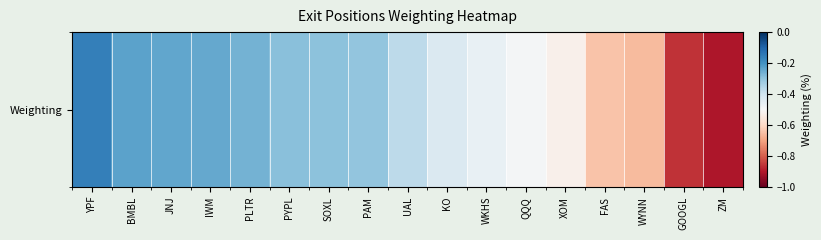

How many distinct data groups are displayed?

1